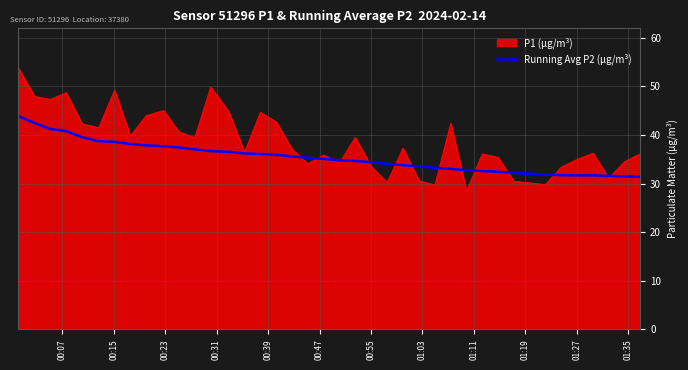

Which series has the largest total across all categories?

P1 (µg/m³)